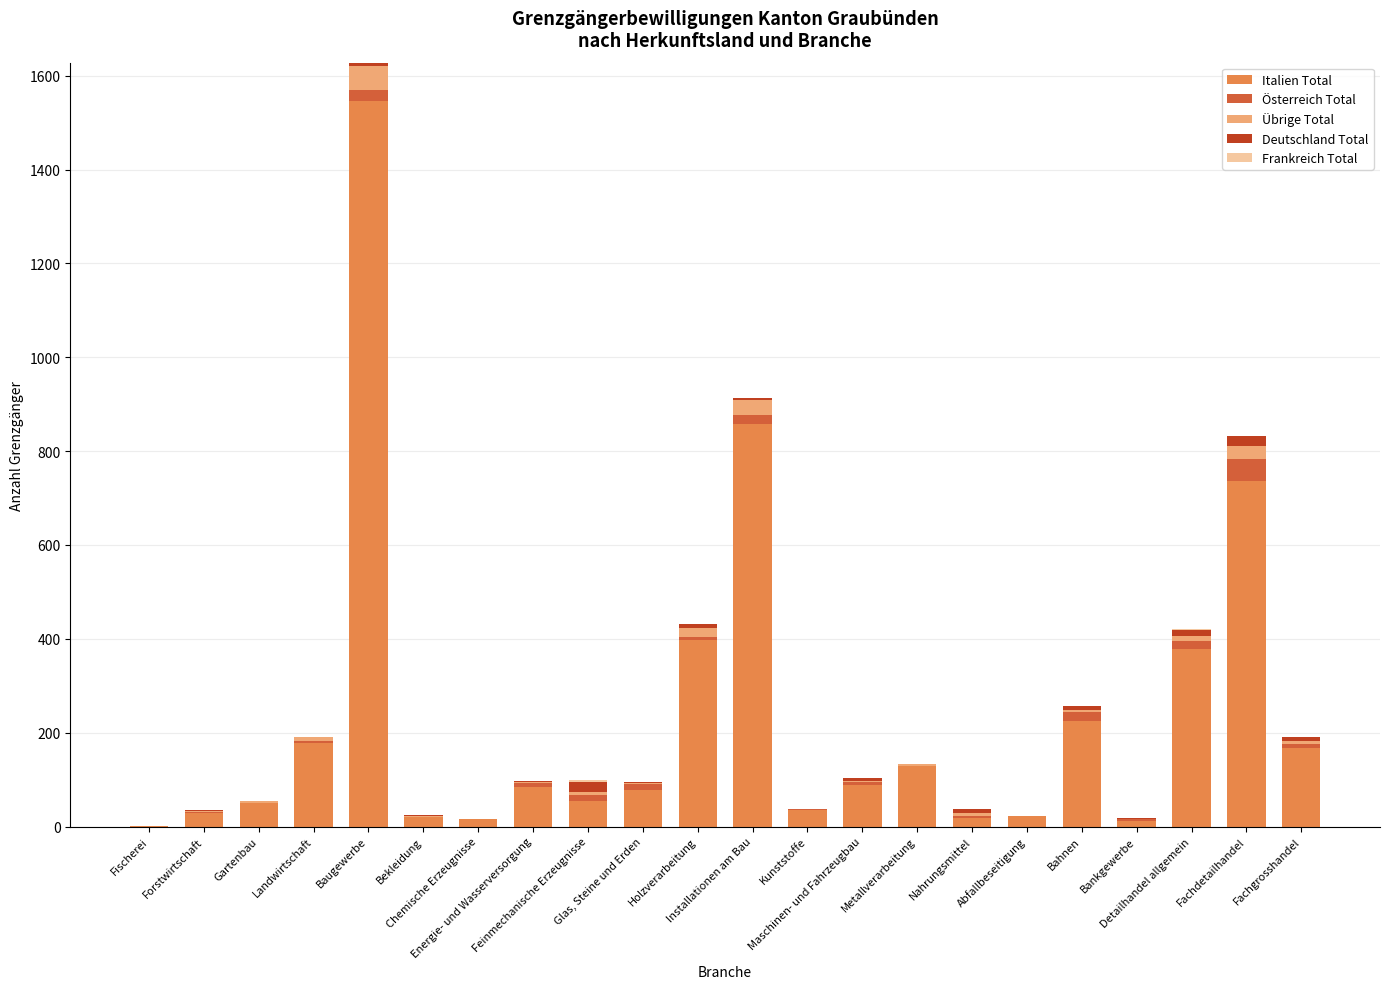

What is the highest value of the Italien Total series?

1547